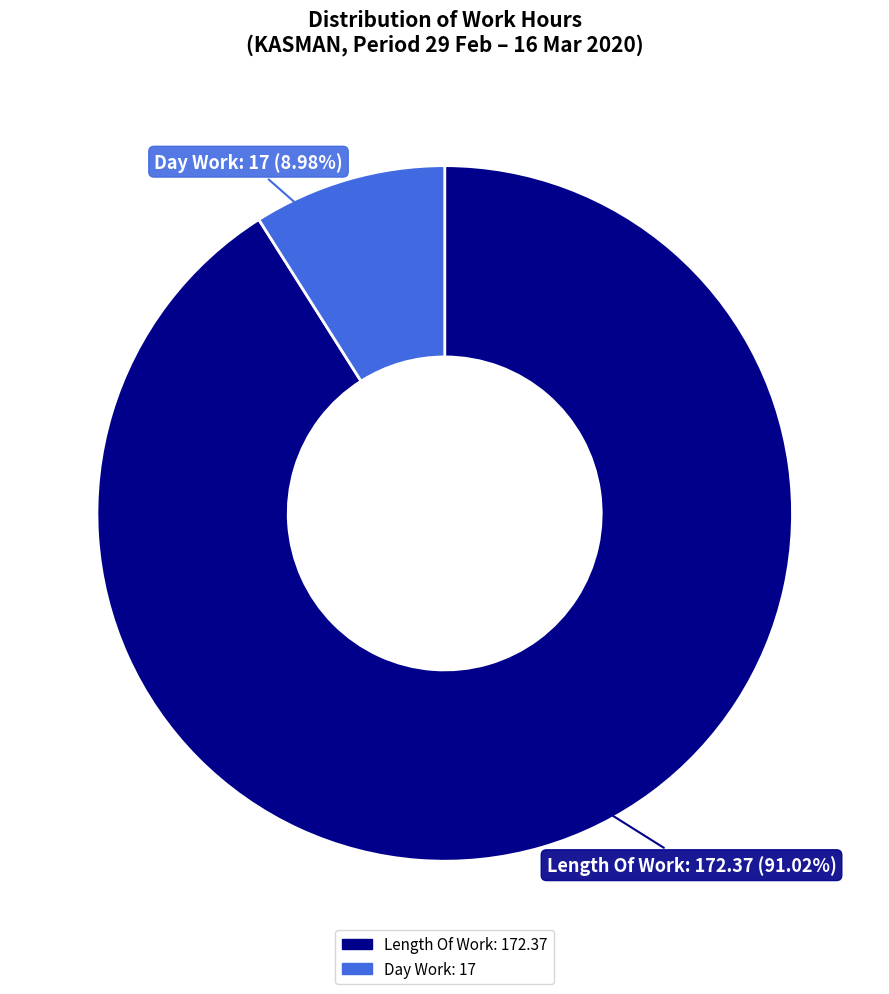

Is there any slice that represents more than half of the pie?

Yes